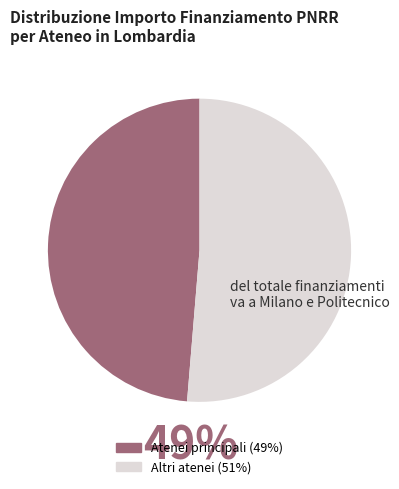

Is there a majority slice in this chart?

Yes